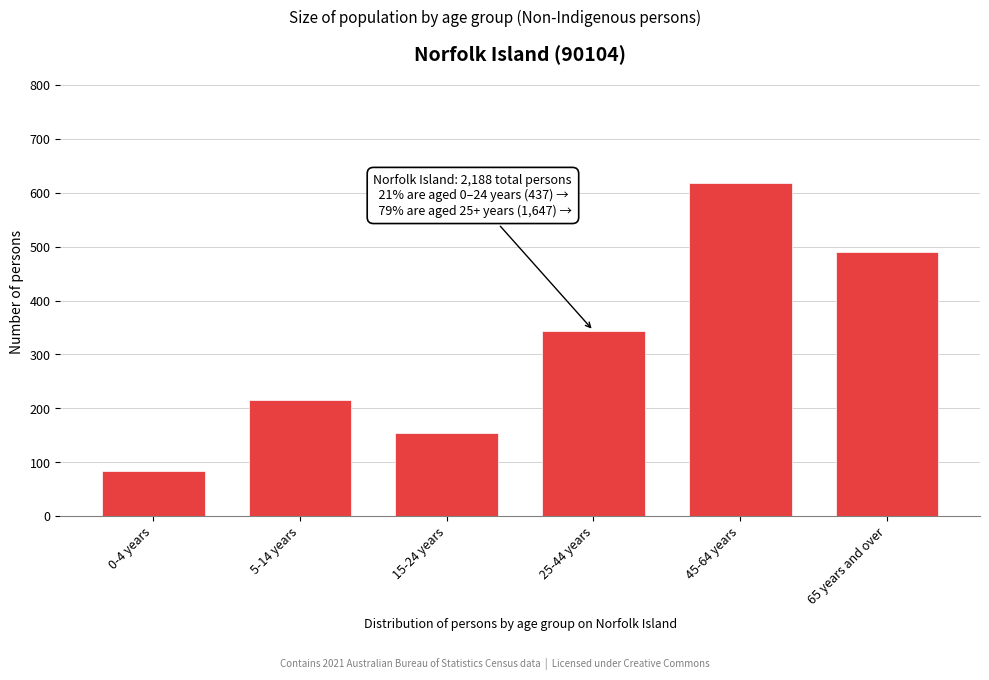

Reading left to right, list all the values displayed in this chart.

84	216	154	344	618	490